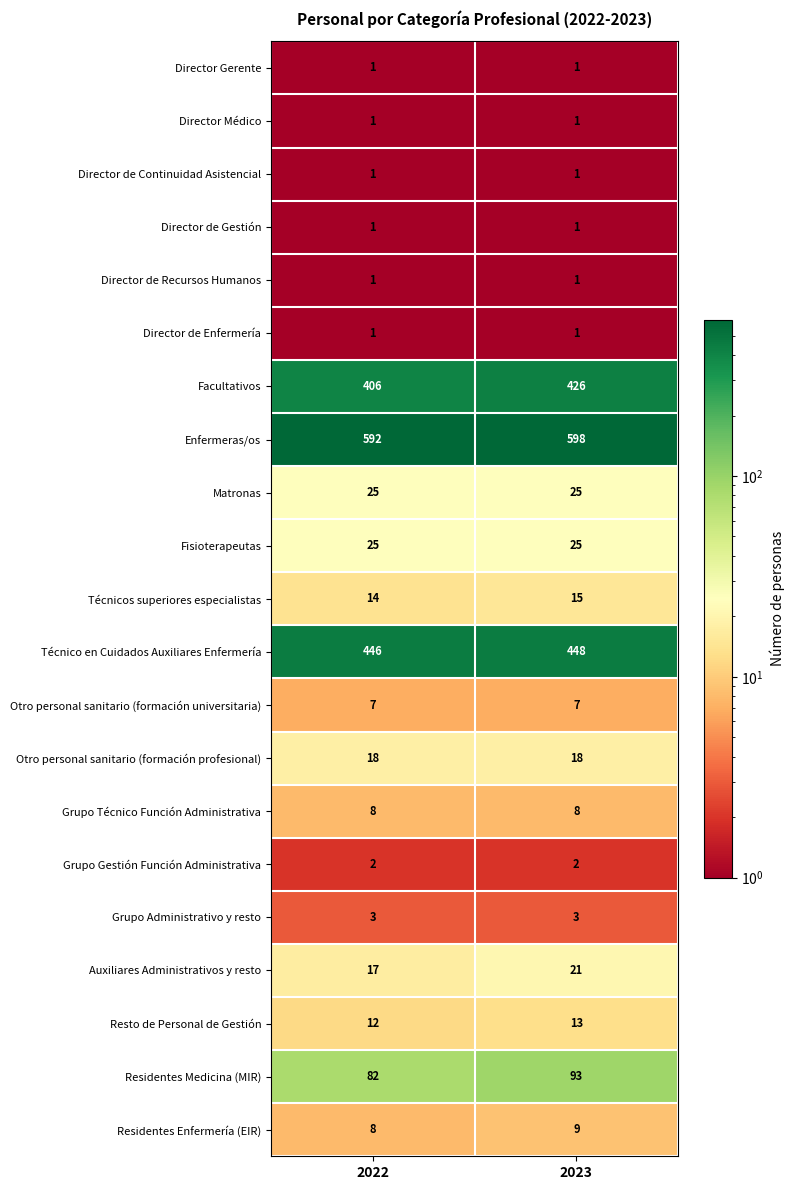

What is the greatest value displayed?

598